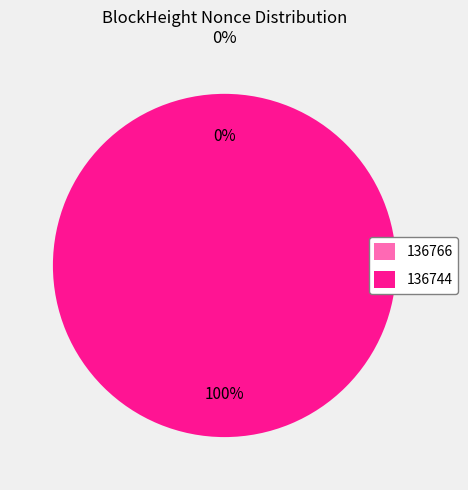

How many segments does this pie chart have?

2